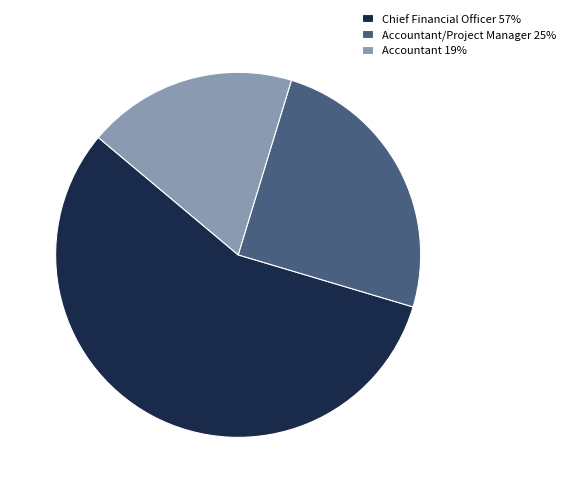

Count the number of slices in the pie.

3